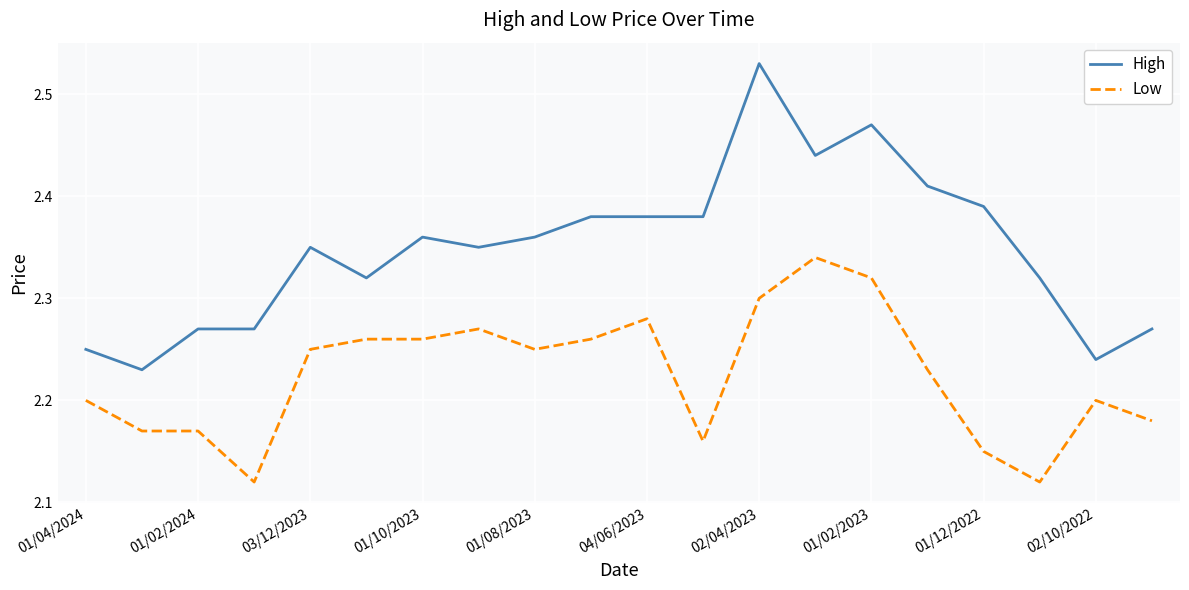

What is the difference between the maximum and minimum values in the High series?

0.3